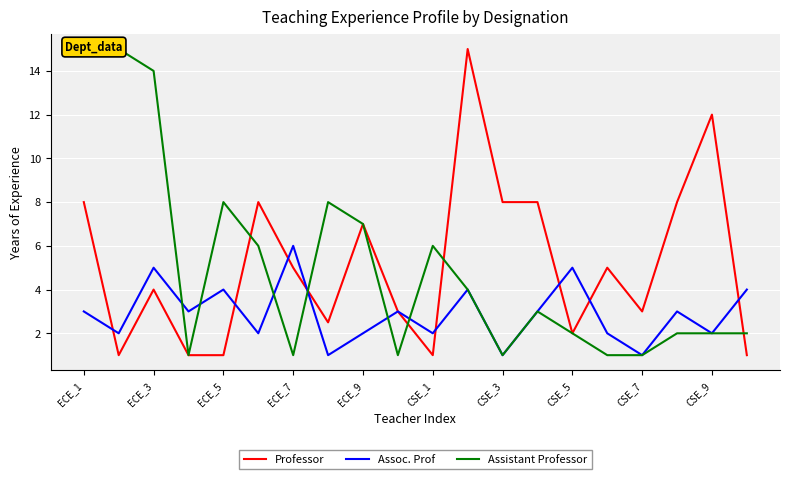

True or false: Professor and Assistant Professor intersect in this chart.

True